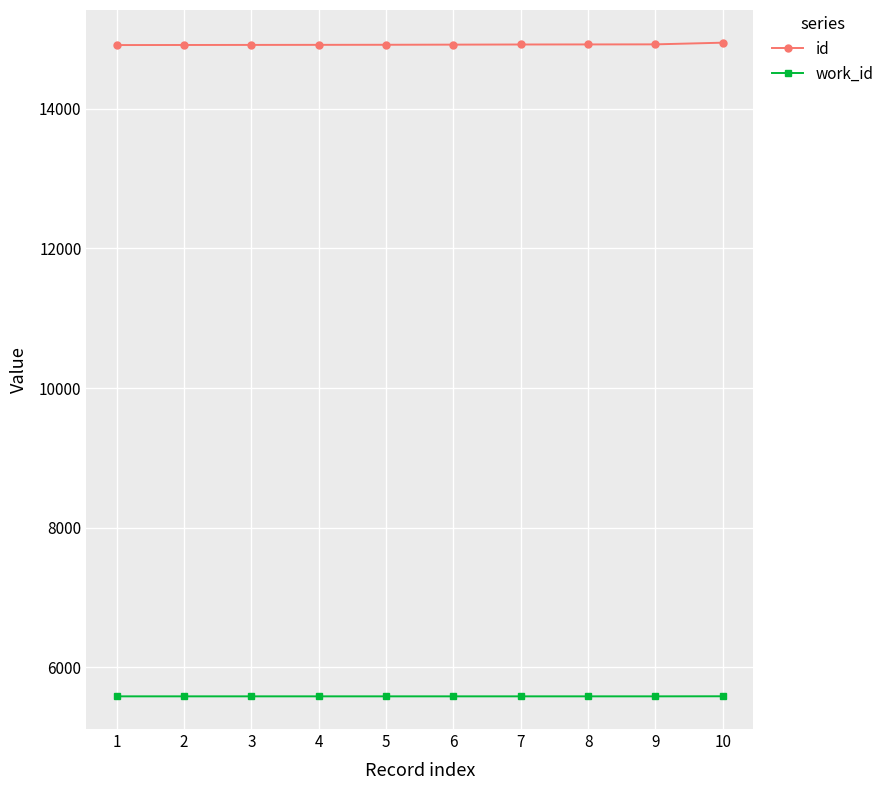

What is the greatest value displayed?

14944